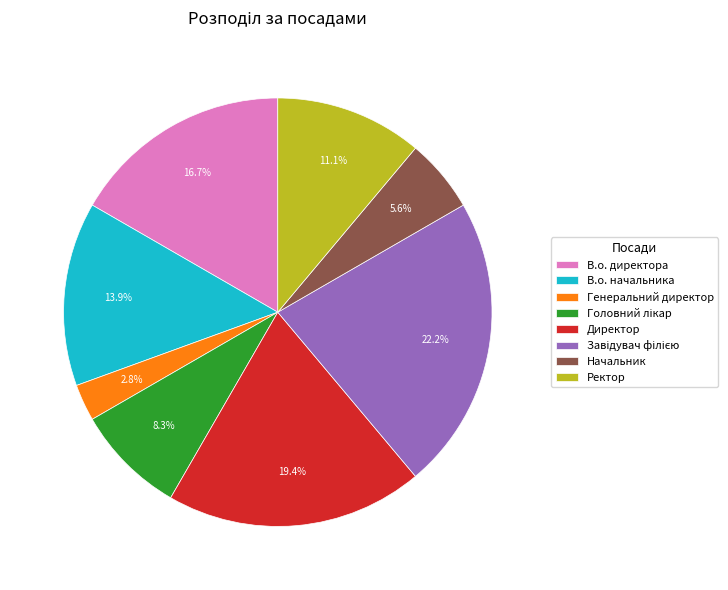

Between Начальник and В.о. директора, which is larger?

В.о. директора